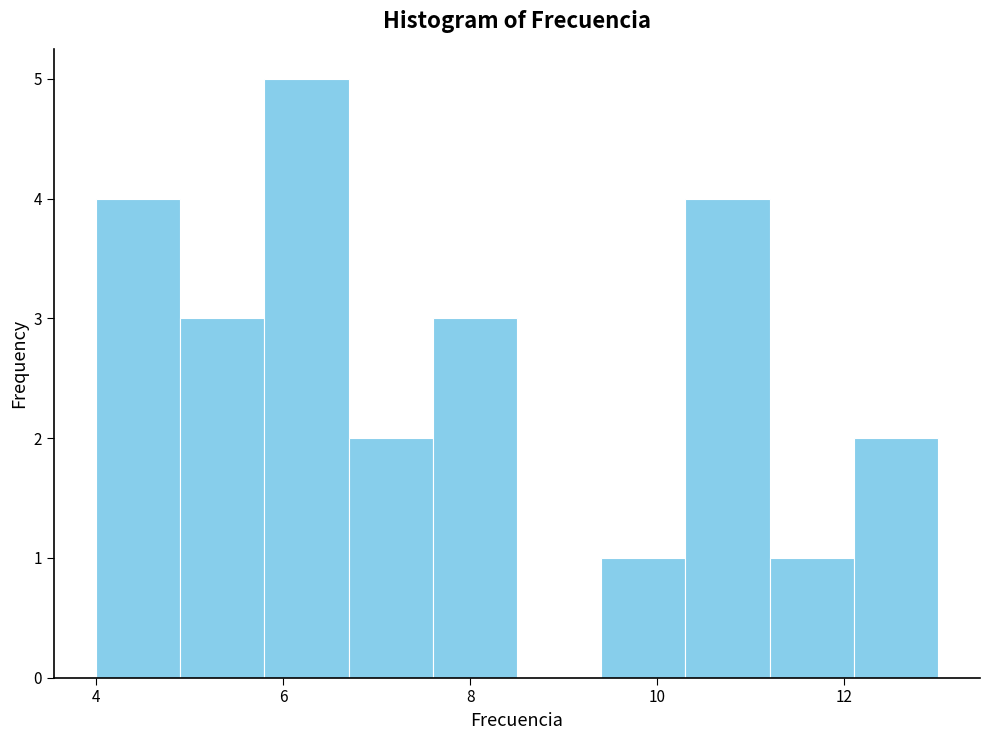

Over which range of the x-axis is the bar tallest?

5.8 to 6.7